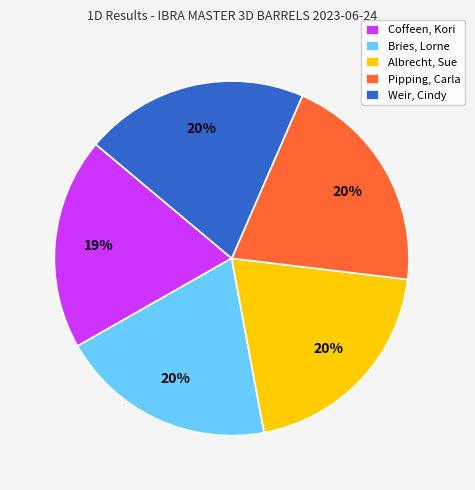

Between Coffeen, Kori and Albrecht, Sue, which is larger?

Albrecht, Sue